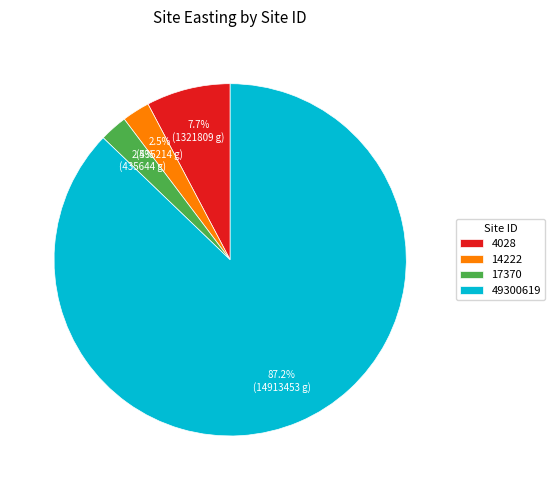

To the nearest percent, what percentage of the pie is 49300619?

87%